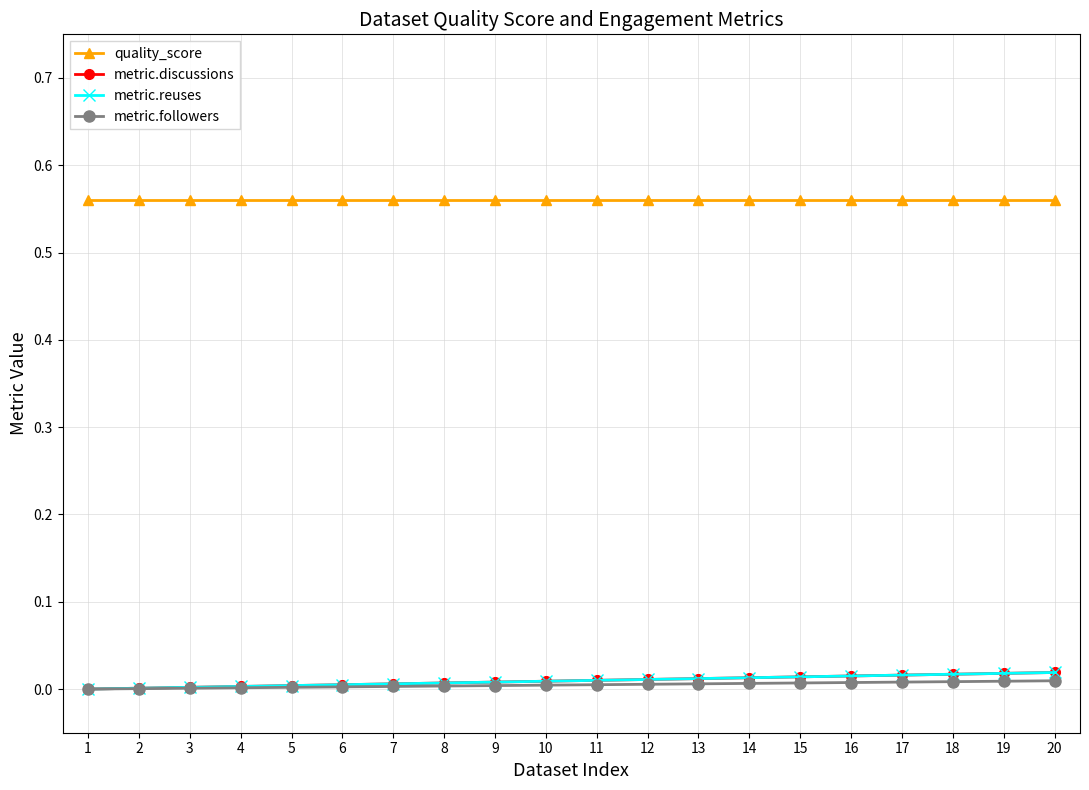

What is the sum of all metric.discussions values?

0.2